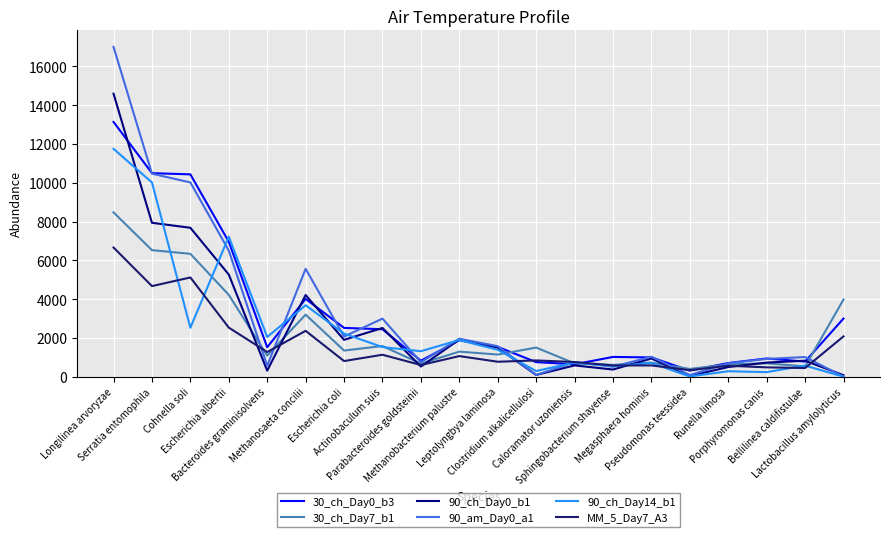

Does the chart display data point markers on the line(s)?

No